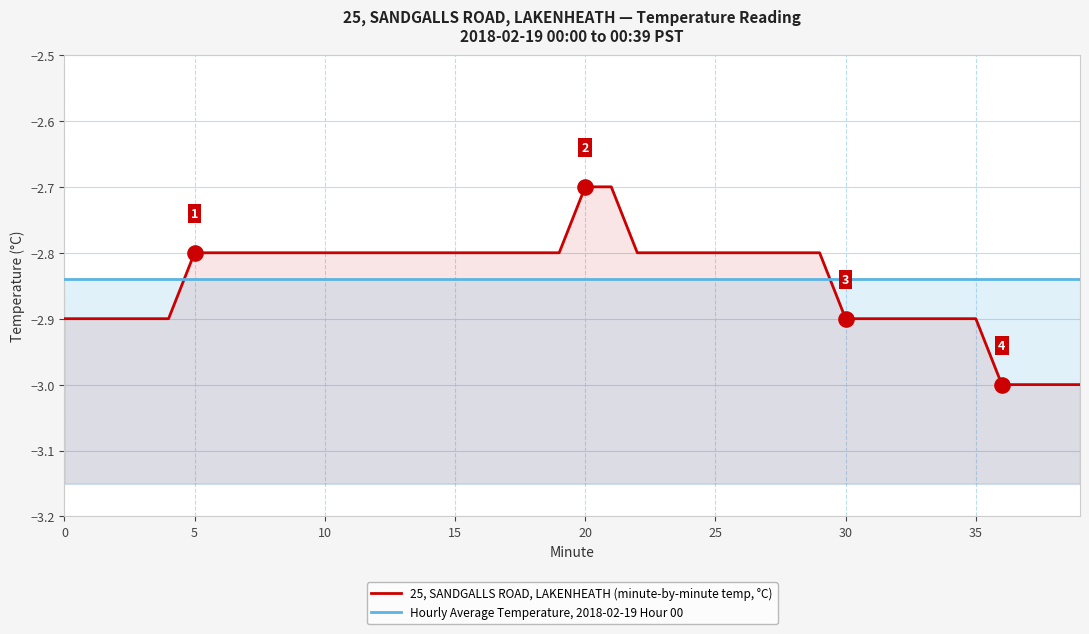

At which category is the sum across all series the highest?

20